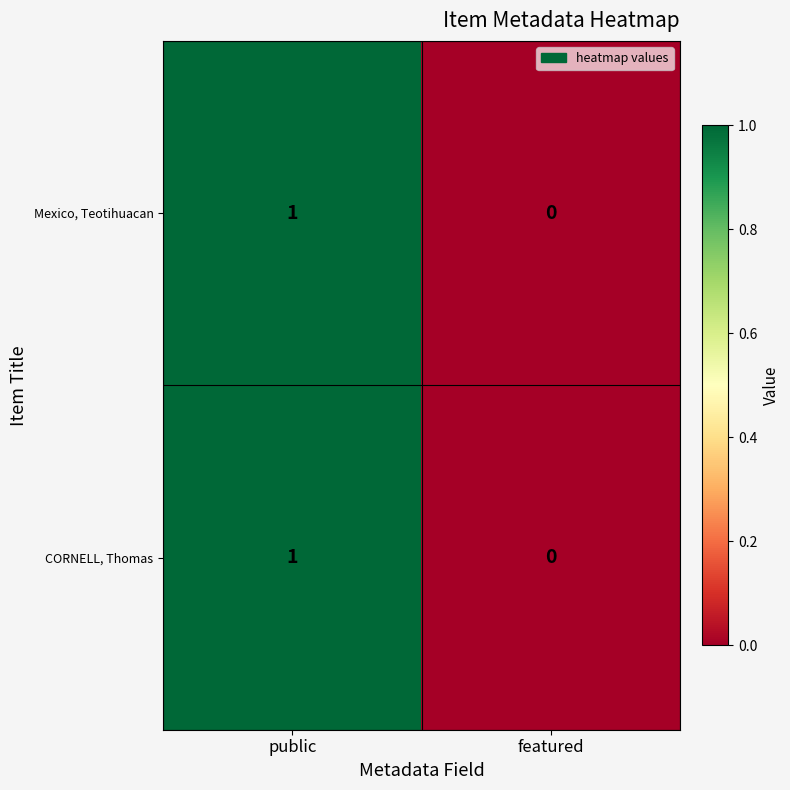

How many data points does each series have?

2